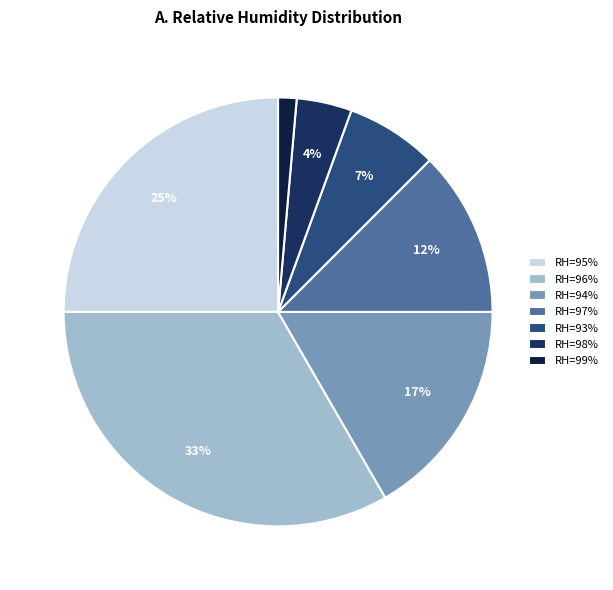

How many slices are in this pie chart?

7